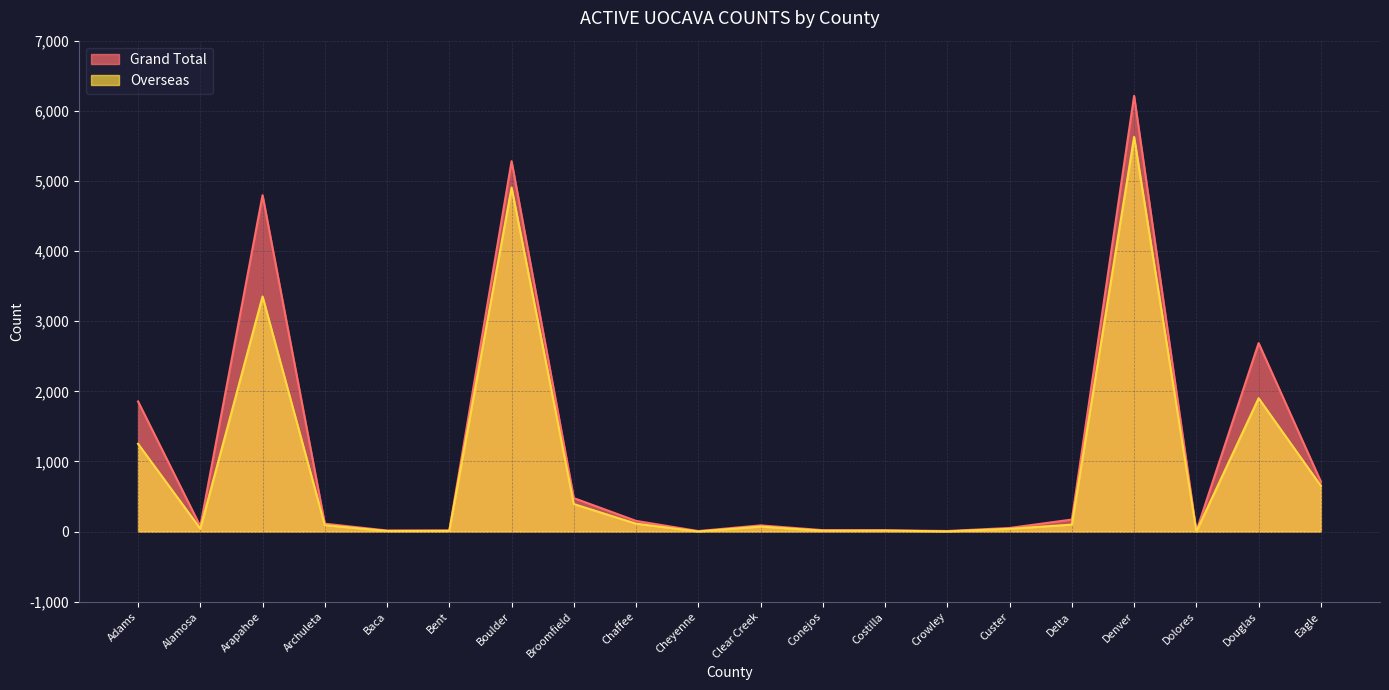

Rank the series by their average value, from highest to lowest.

Grand Total, Overseas